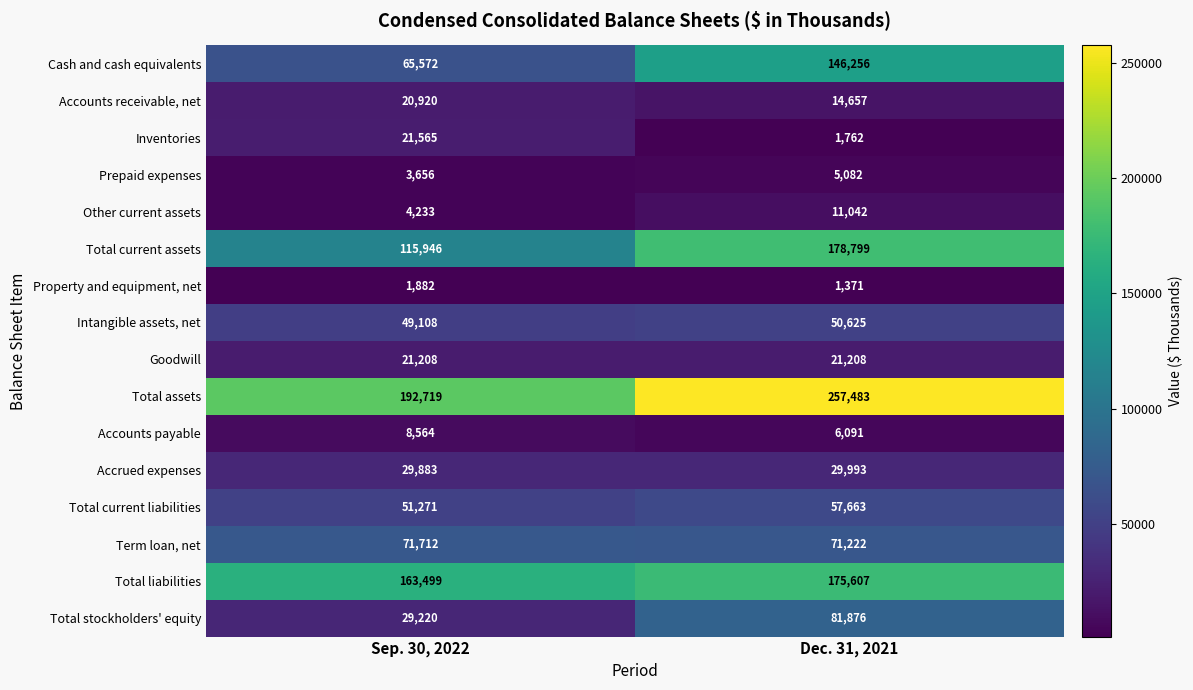

Which series has the widest spread of values?

Cash and cash equivalents